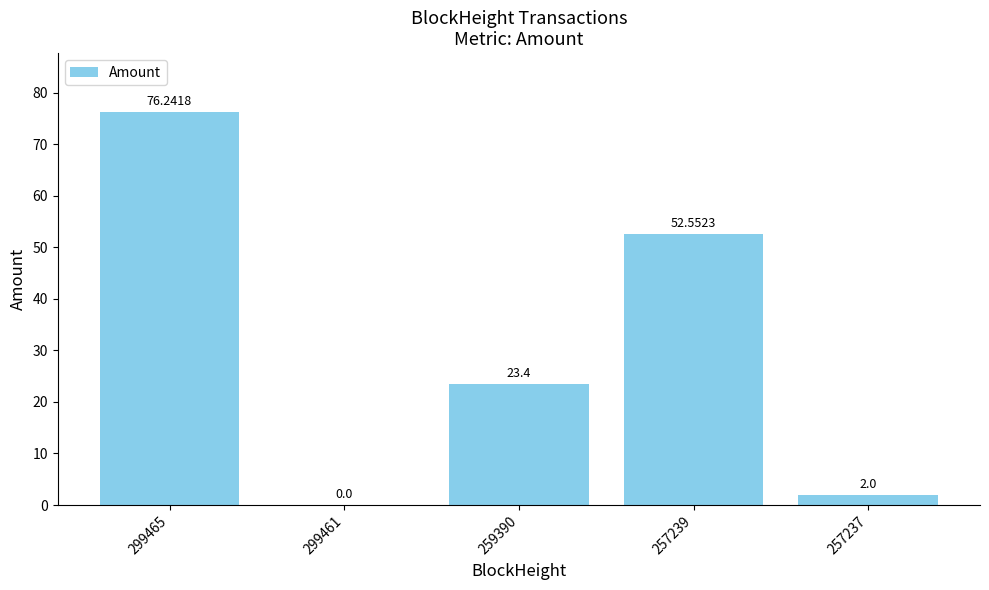

What is the sum of the values at 299465 and 257239?

128.8